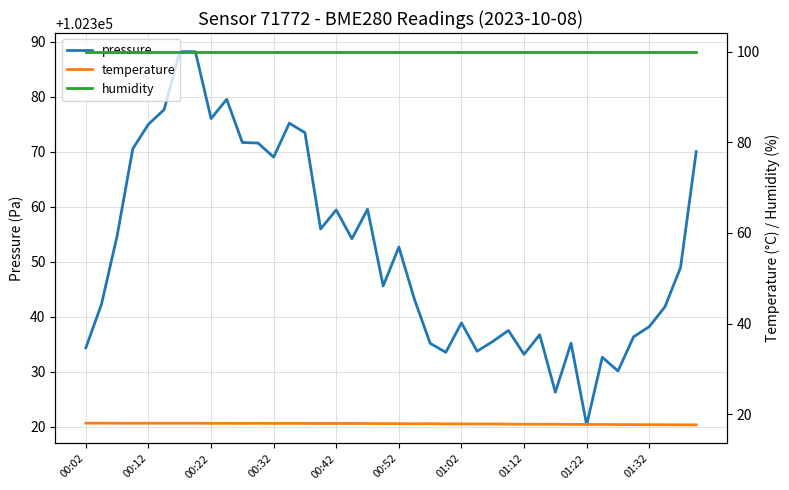

What are all the series names shown in the legend?

pressure, temperature, humidity